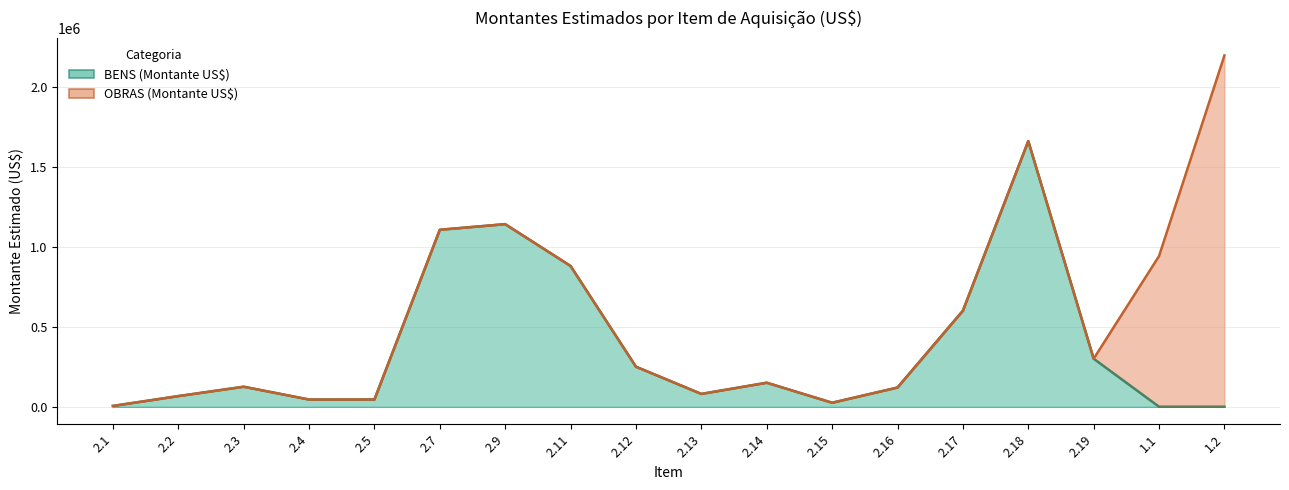

Rank the categories by value from highest to lowest.

2.18, 2.9, 2.7, 2.11, 2.17, 2.19, 2.12, 2.14, 2.3, 2.16, 2.13, 2.2, 2.5, 2.4, 2.15, 2.1, 1.1, 1.2